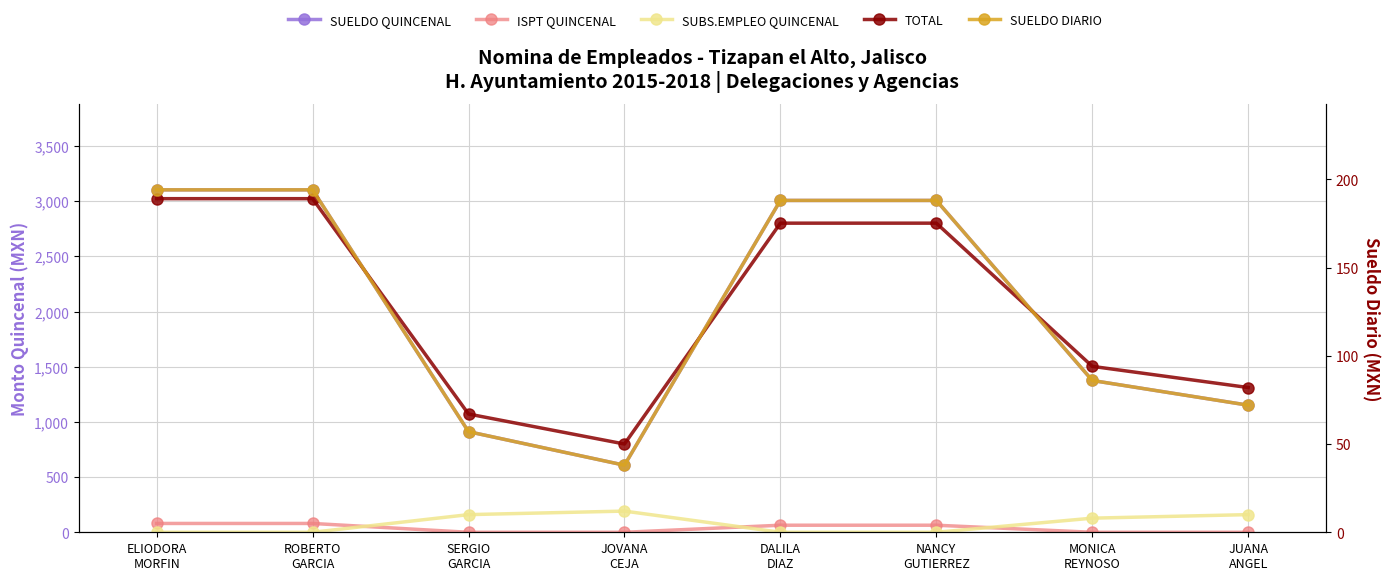

Which series has the largest total across all categories?

TOTAL